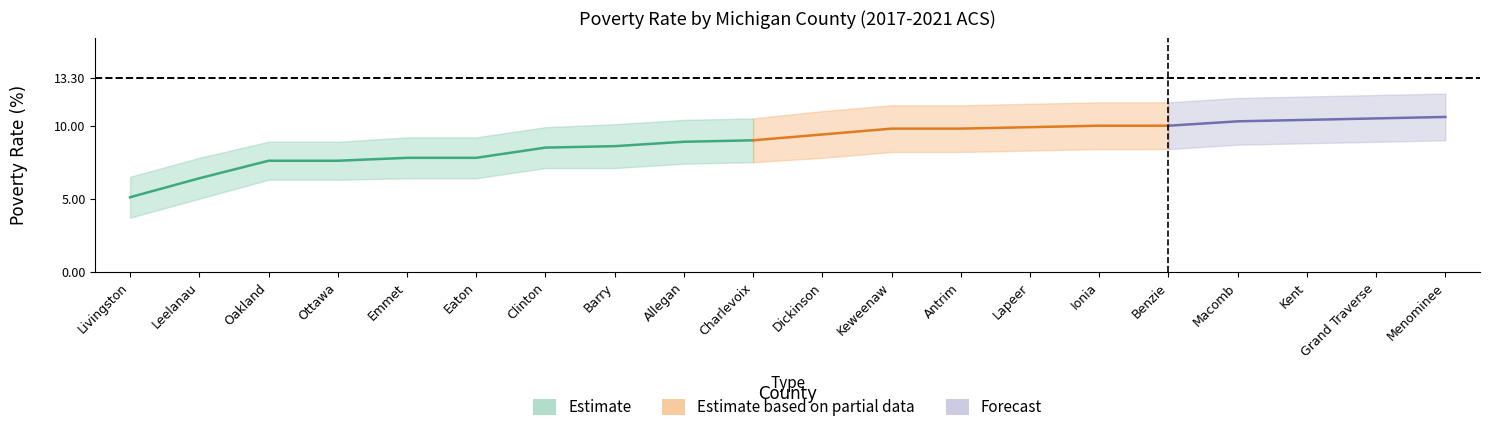

True or false: upper_bound and Value (Percent) cross at least once.

False